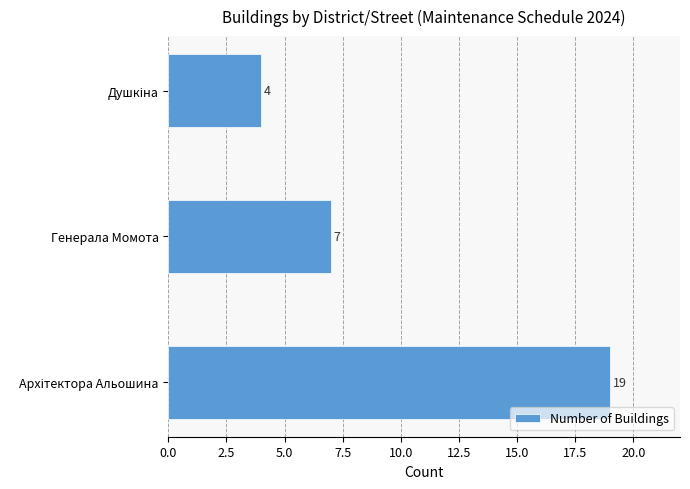

Reading bottom to top, what are all the values shown in this chart?

19	7	4